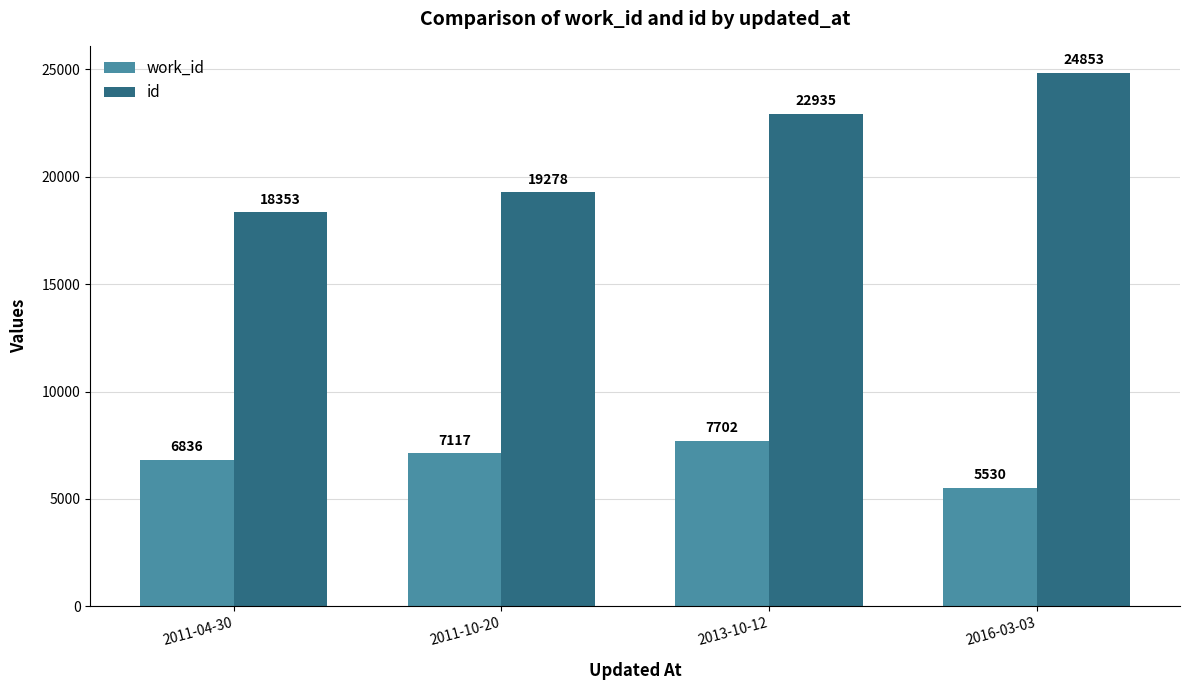

Rank the series by their average value, from highest to lowest.

id, work_id